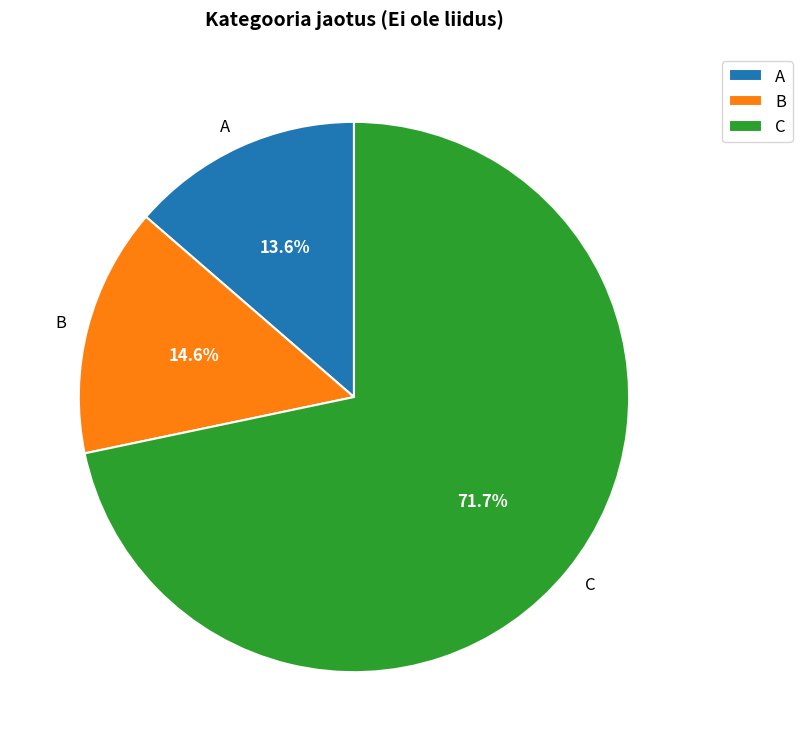

What percentage is the A slice, to the nearest percent?

14%